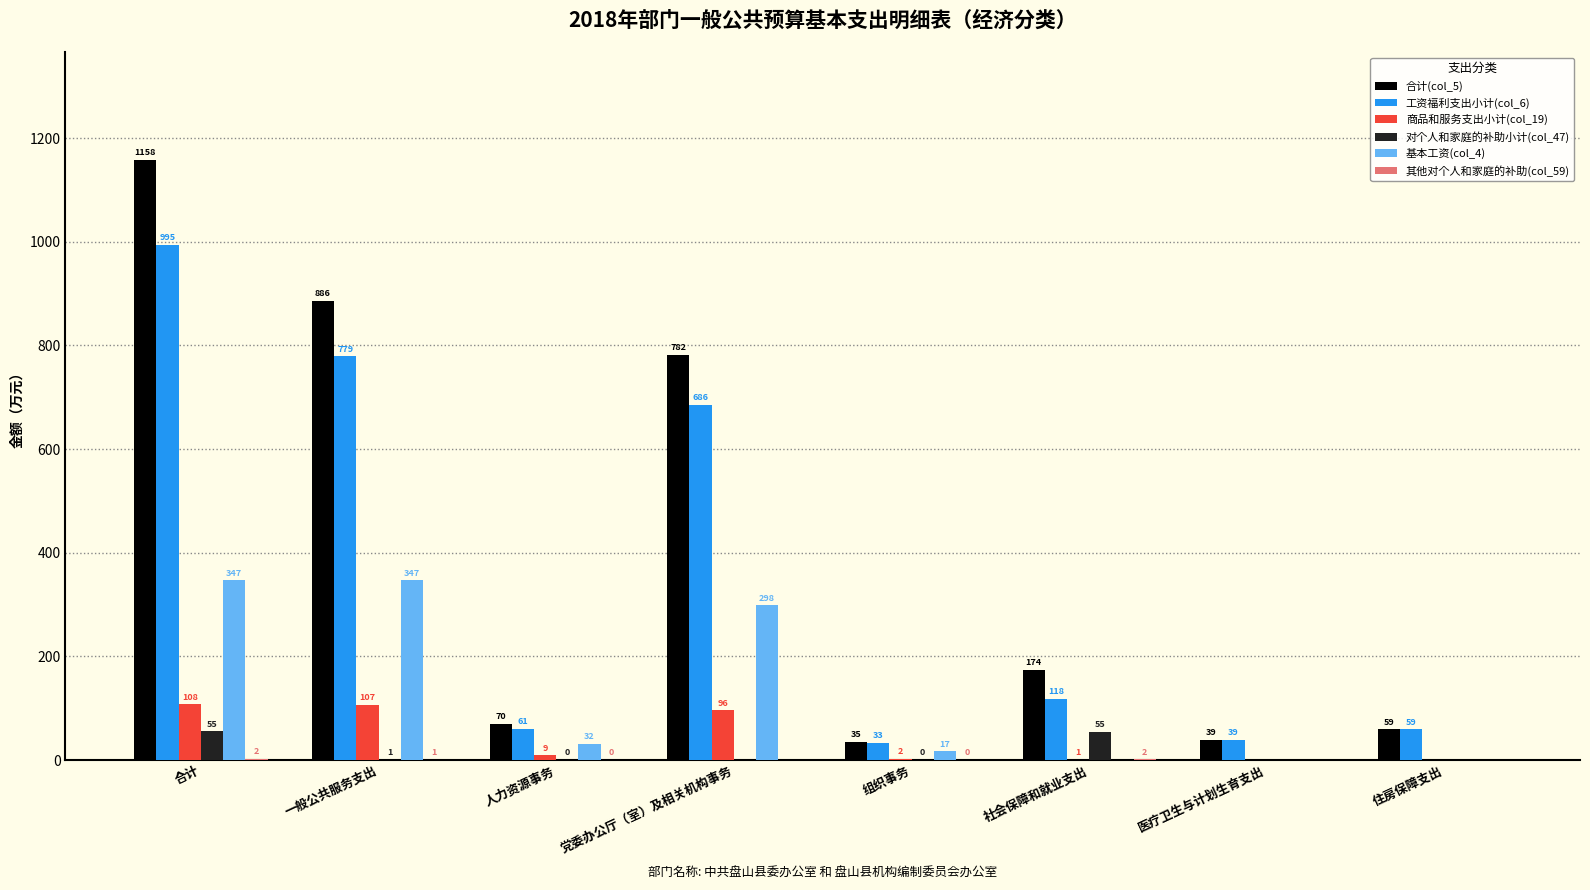

Count the number of data series in this chart.

6